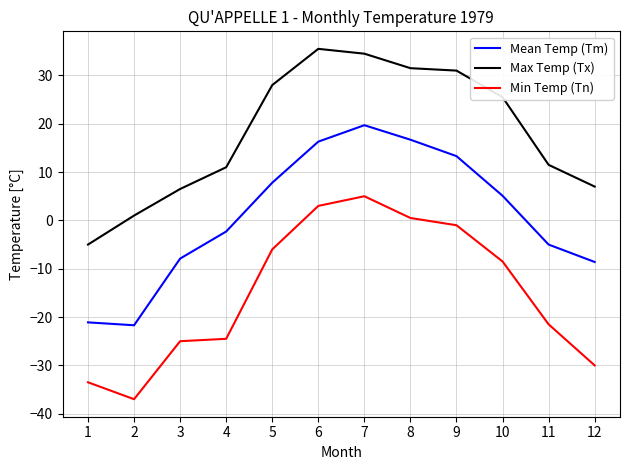

What is the difference between the highest and lowest values at 11?

33.0